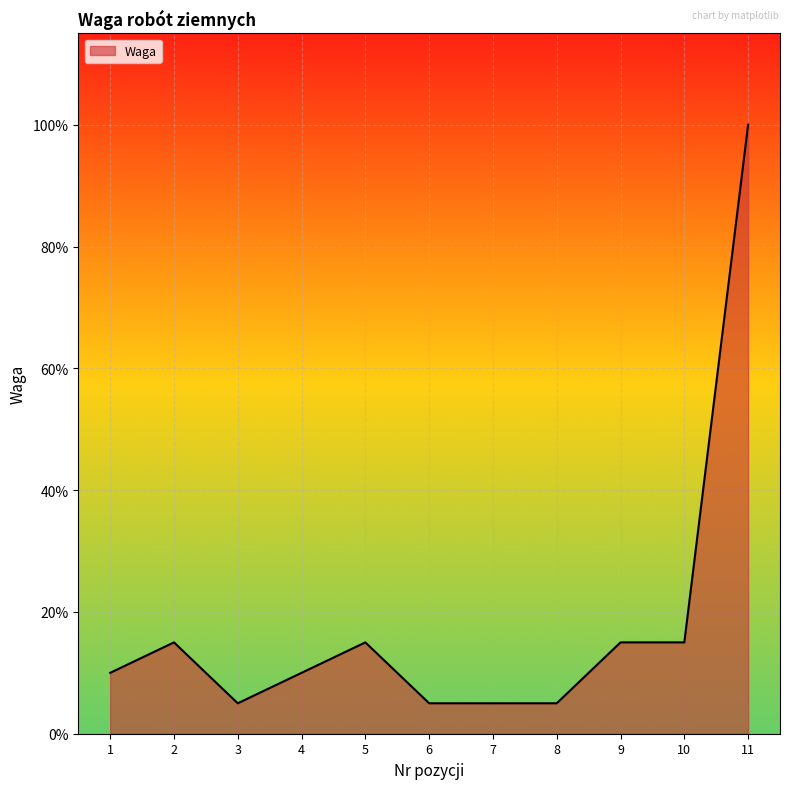

Does the chart have visible grid lines?

Yes